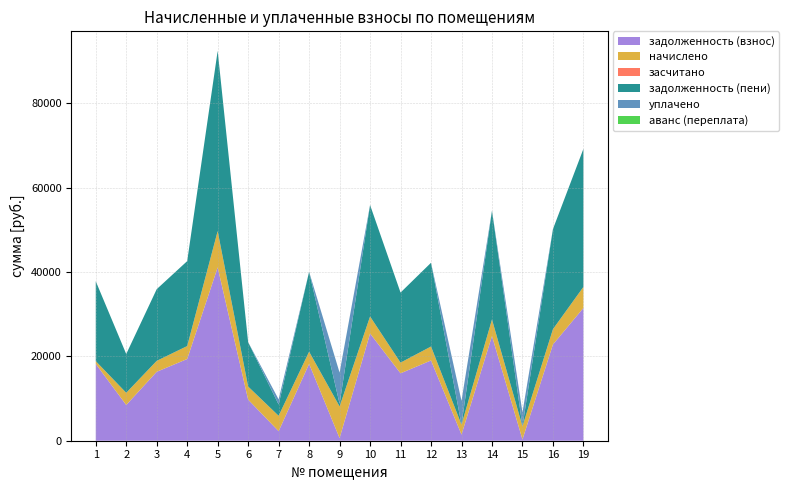

Reading right to left, list all the values displayed in this chart.

задолженность (взнос): 31474.6	22819.1	300.6	24816.5	1458.0	19023.0	15979.4	25421.8	625.6	18219.0	2259.8	9745.2	41098.4	19369.0	16342.6	8471.7	18219.0
начислено: 4992.0	3619.2	3120.0	3936.0	2350.0	3312.0	2534.4	4032.0	7507.2	2889.6	3648.0	3100.8	8598.1	3072.0	2592.0	2889.6	649.9
засчитано: 0.0	0.0	0.0	0.0	0.0	0.0	0.0	0.0	0.0	0.0	0.0	0.0	0.0	0.0	0.0	0.0	0.0
задолженность (пени): 32722.6	23723.9	0.0	25800.5	0.0	19851.0	16613.0	26429.8	625.2	18941.4	2671.8	10520.4	42728.0	20137.0	16990.6	9194.1	18941.4
уплачено: 0.0	0.0	3294.2	0.0	5649.4	0.0	0.0	0.0	7390.3	0.0	1223.2	0.0	0.0	0.0	0.0	0.0	0.0
аванс (переплата): 0.0	0.0	0.4	0.0	1.2	0.0	0.0	0.0	0.0	0.0	0.0	0.0	0.0	0.0	0.0	0.0	0.0